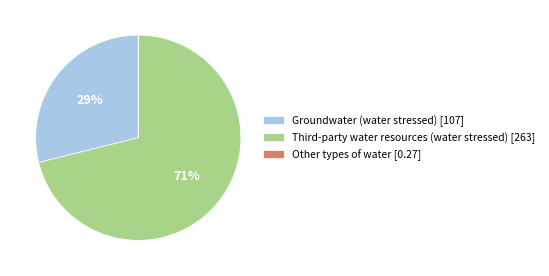

To the nearest percent, what is the difference between the largest and smallest slice percentages?

71%